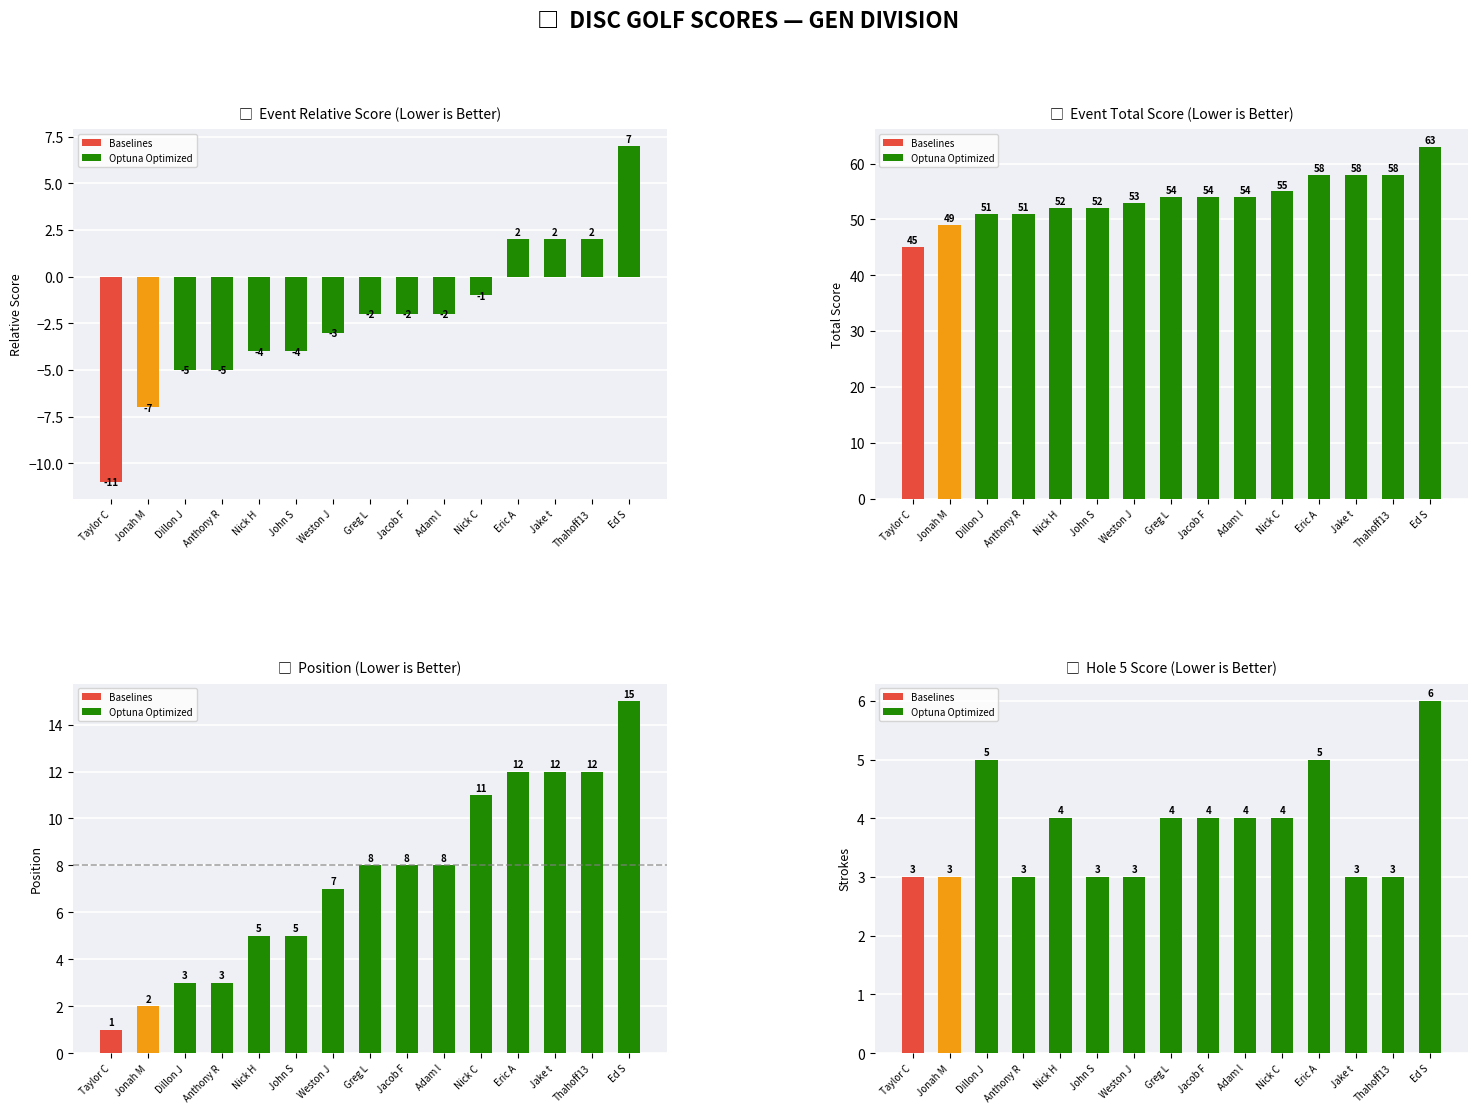

Count the hole_5 values in the range 3 to 4.

12